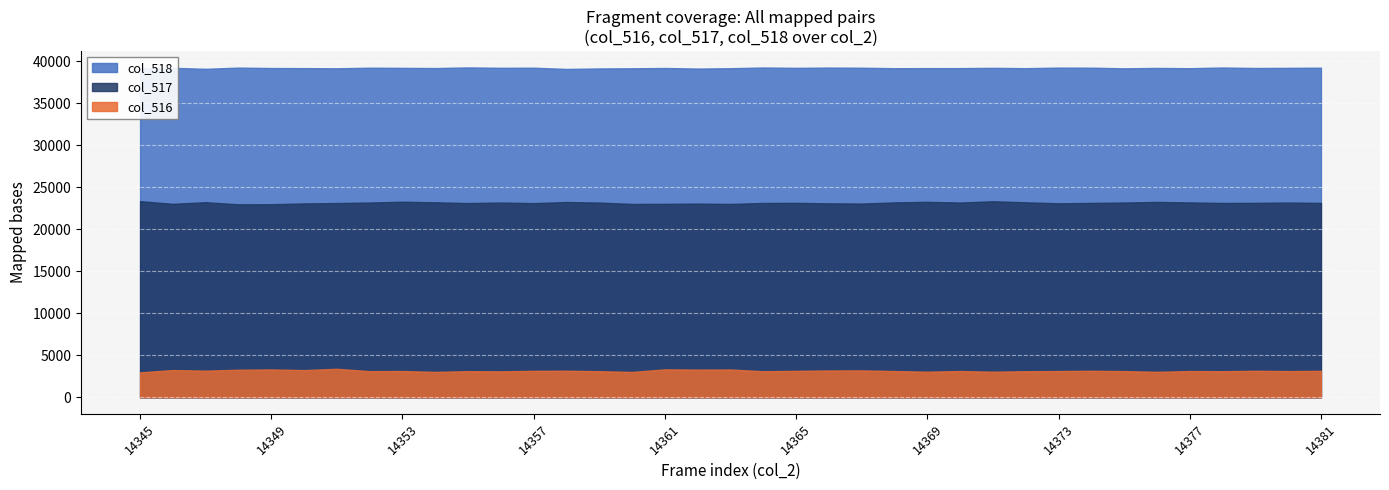

What are all the series names shown in the legend?

col_518, col_517, col_516